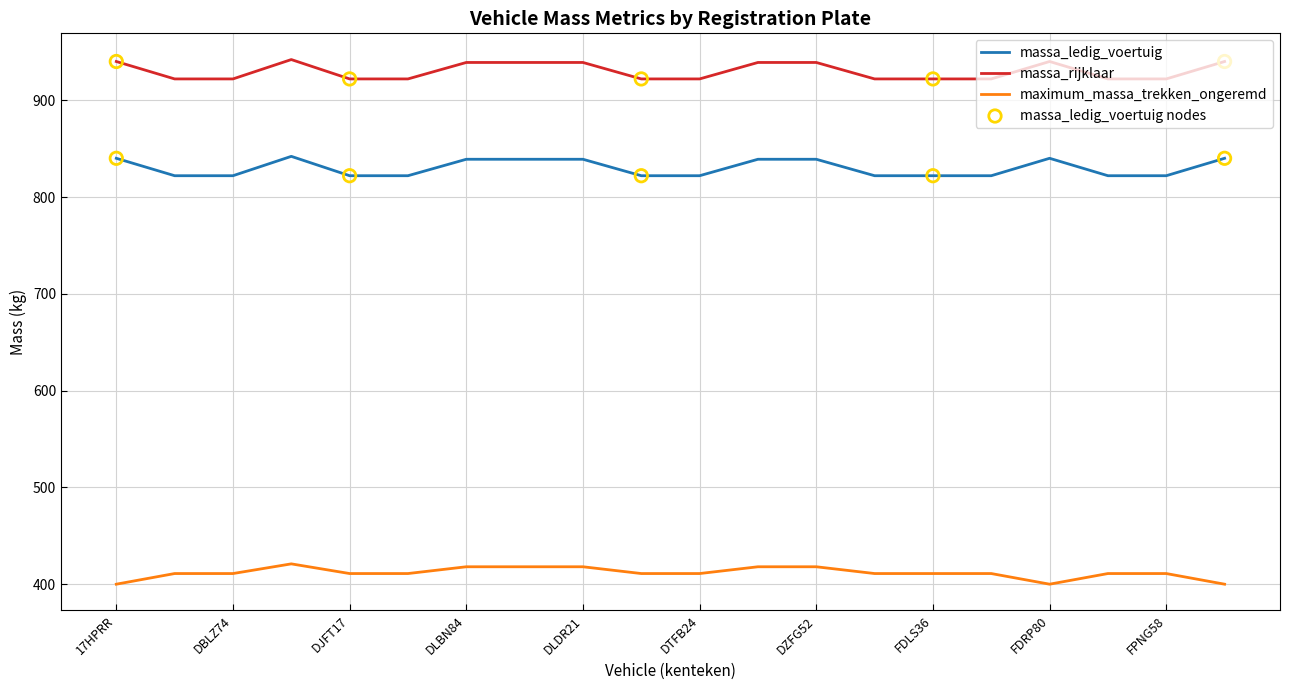

Which series has the largest total across all categories?

massa_rijklaar